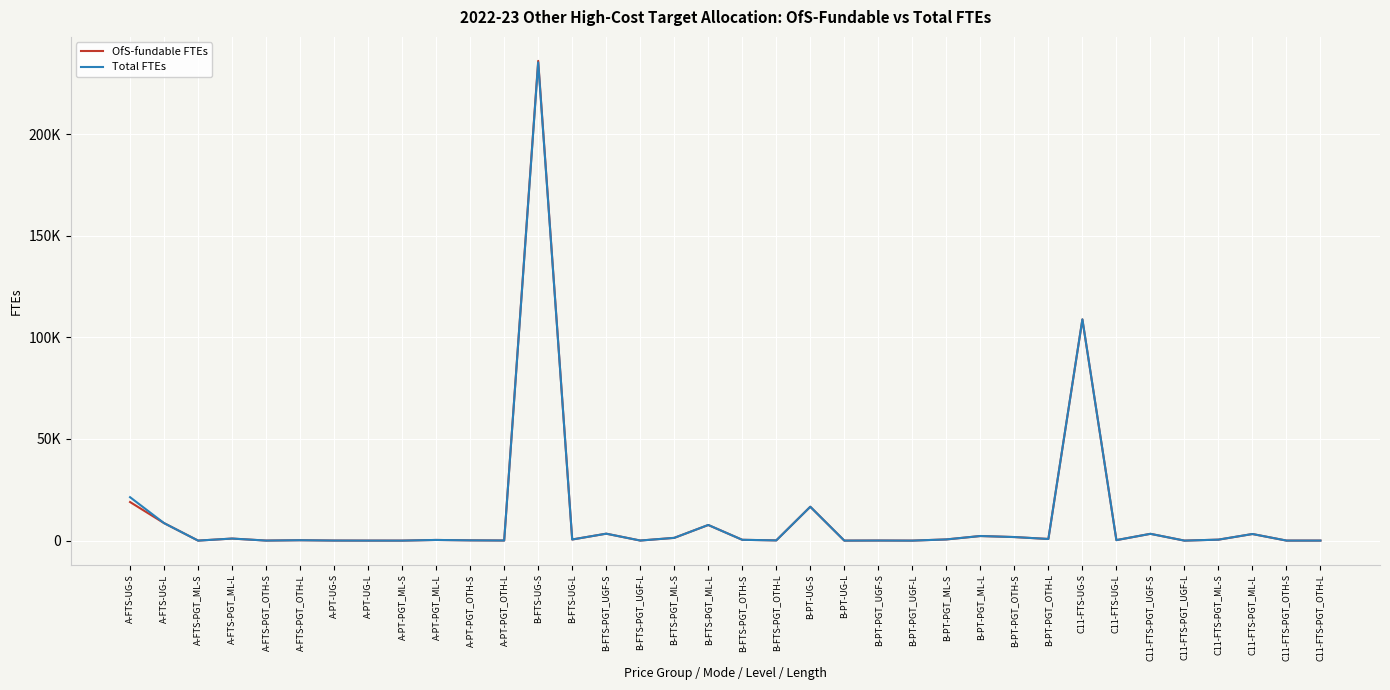

How many times do Total FTEs and OfS-fundable FTEs cross each other?

1